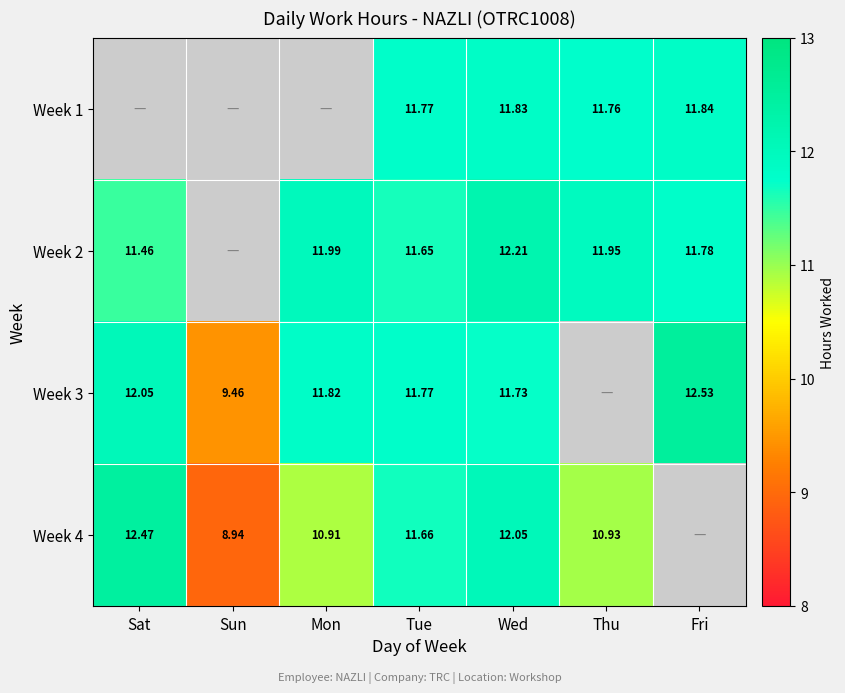

At Sun, list the series in order from smallest to largest.

Week 1, Week 2, Week 4, Week 3